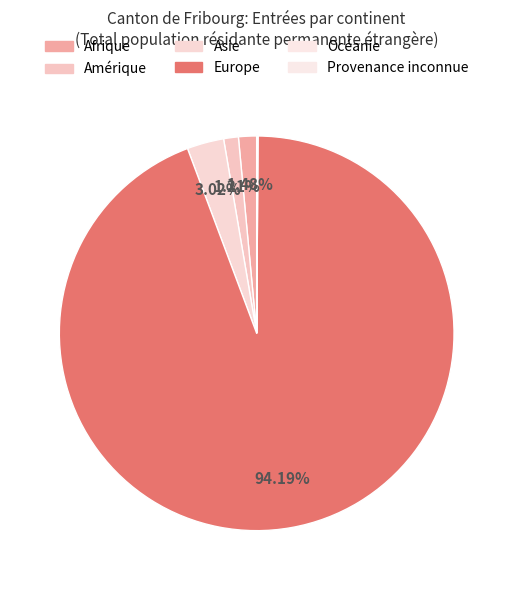

To the nearest percent, what portion does Afrique represent?

1%